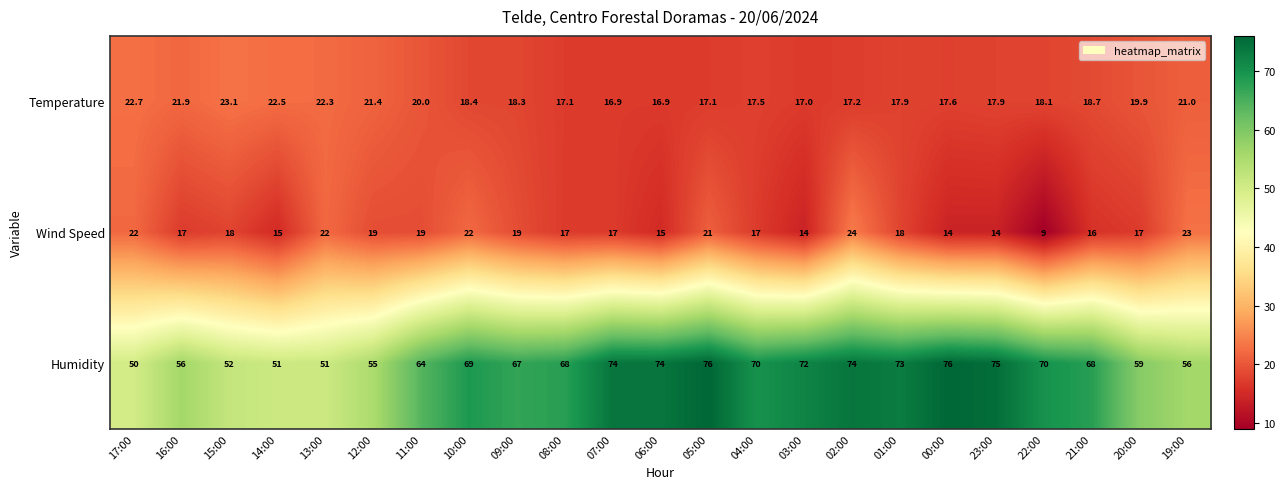

Rank the series by their maximum value, from lowest to highest.

Temperature, Wind Speed, Humidity